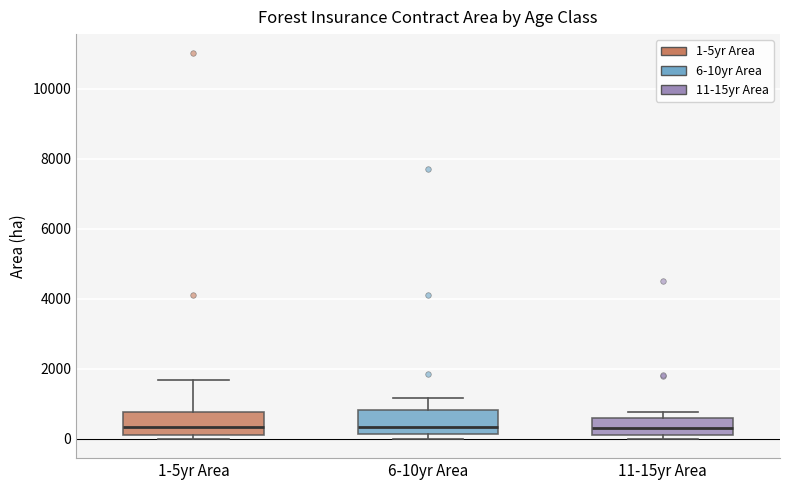

Reading left to right, transcribe this box plot: for each box, give where its median line is, the range the box spans, and where its two whiskers end, as read against the y-axis. The values are not printed on the chart, so give them approximately, as read against the axis.

1-5yr Area: median 400, box 200 to 800, whiskers 0 to 1600
6-10yr Area: median 400, box 200 to 800, whiskers 0 to 1200
11-15yr Area: median 400, box 200 to 600, whiskers 0 to 800